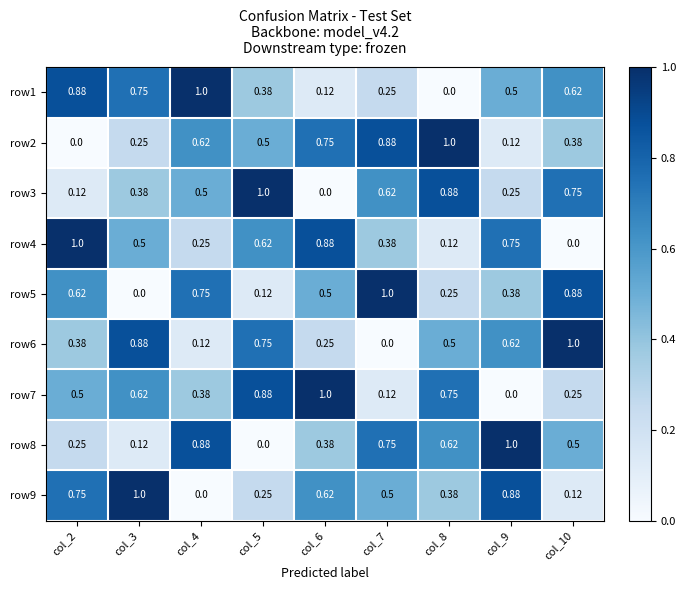

Is the value of row9 at col_2 greater than the value of row2 at col_5?

Yes